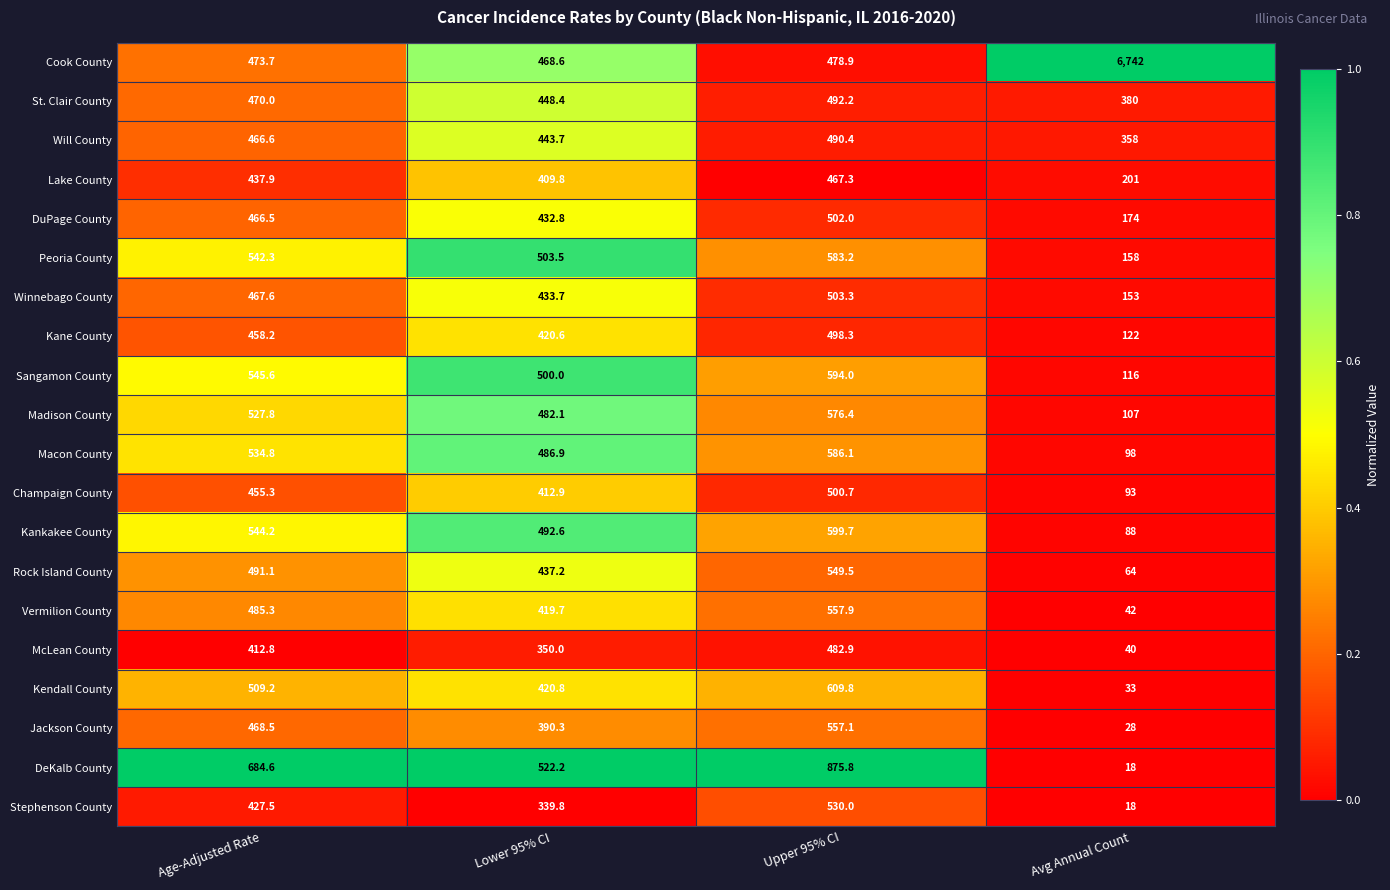

What value does the Champaign County series have at Age-Adjusted Rate?

455.3